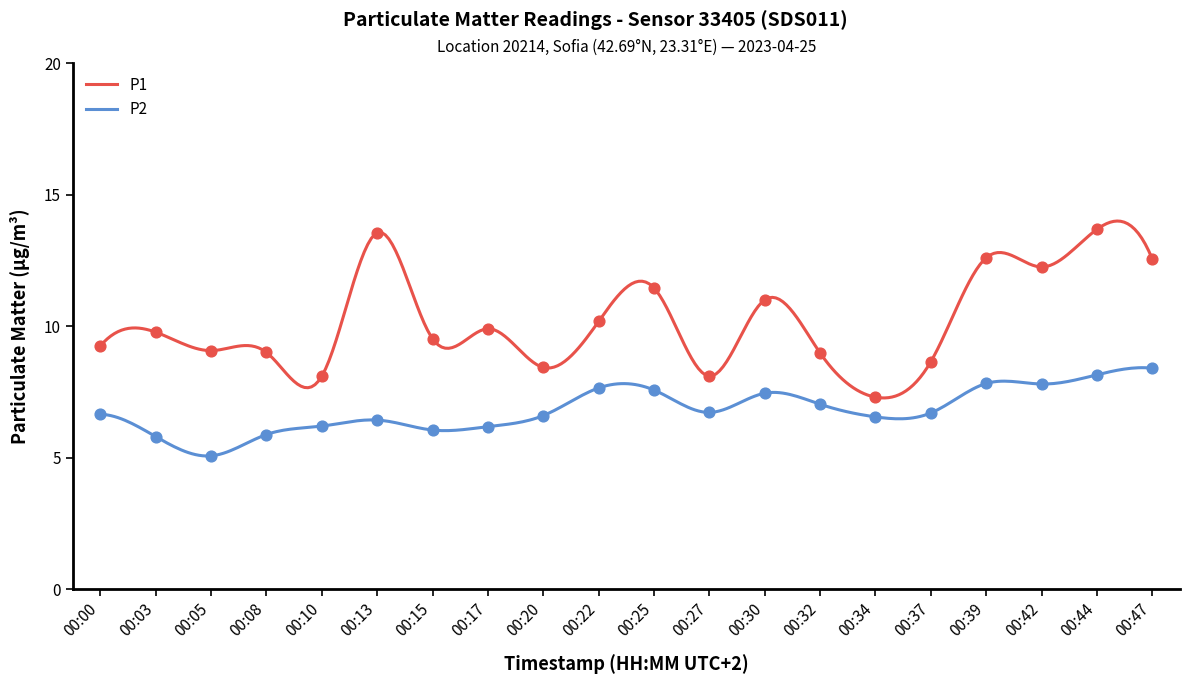

At which category is the sum across all series the highest?

00:44